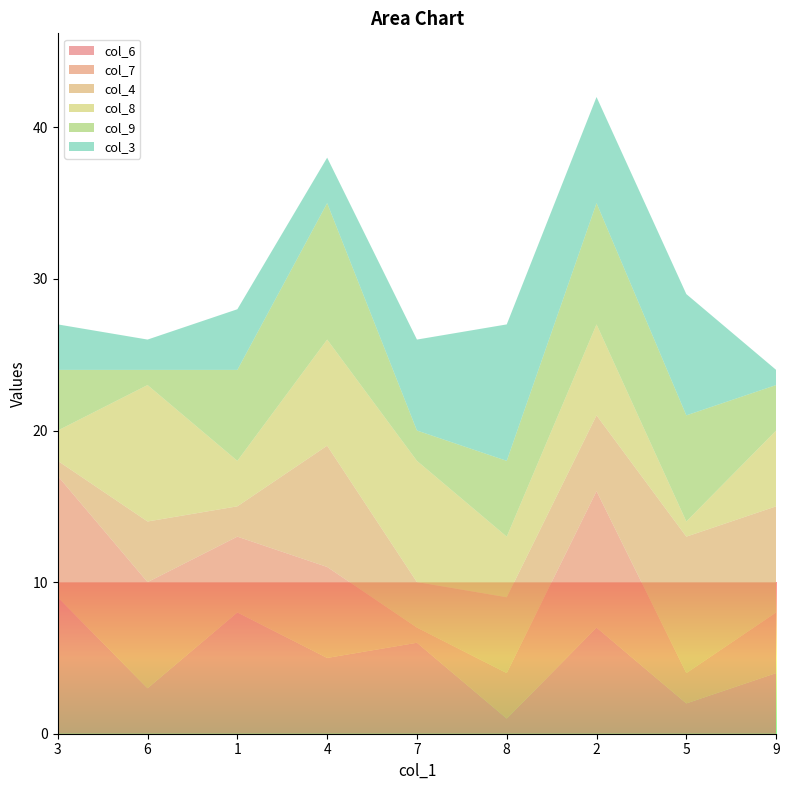

Reading left to right, what are all the values shown in this chart?

col_6: 3=9	6=3	1=8	4=5	7=6	8=1	2=7	5=2	9=4
col_7: 3=8	6=7	1=5	4=6	7=1	8=3	2=9	5=2	9=4
col_4: 3=1	6=4	1=2	4=8	7=3	8=5	2=5	5=9	9=7
col_8: 3=2	6=9	1=3	4=7	7=8	8=4	2=6	5=1	9=5
col_9: 3=4	6=1	1=6	4=9	7=2	8=5	2=8	5=7	9=3
col_3: 3=3	6=2	1=4	4=3	7=6	8=9	2=7	5=8	9=1